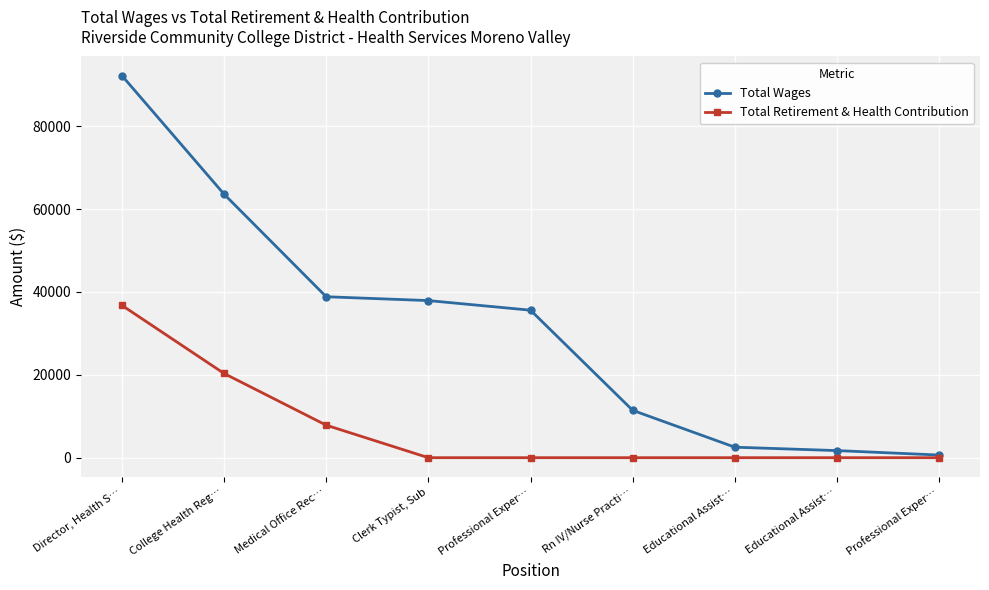

True or false: Total Retirement & Health Contribution and Total Wages cross at least once.

False